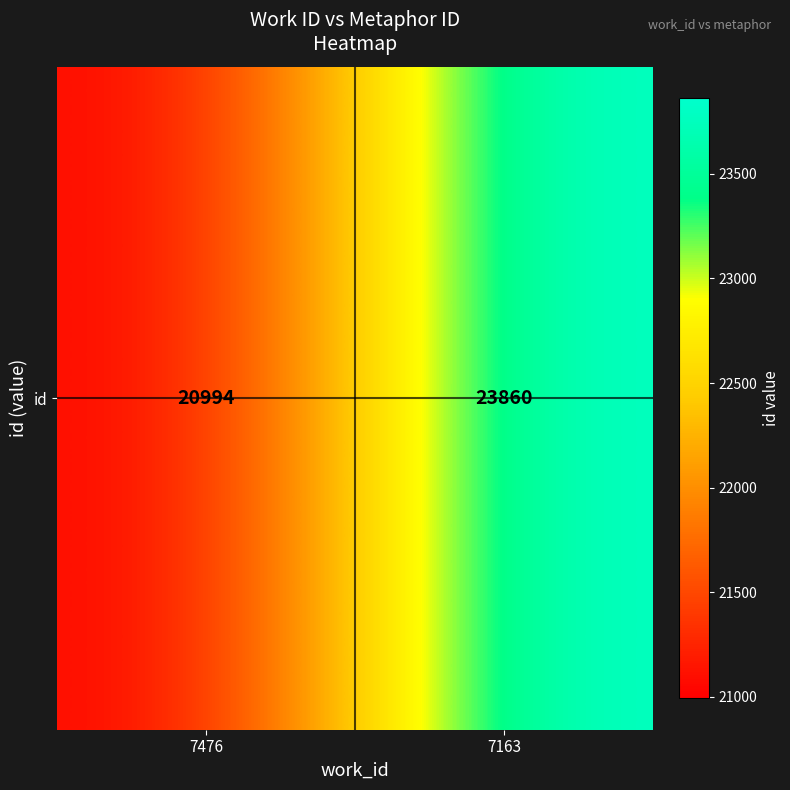

What is the ratio of the value at 7163 to the value at 7476?

1.1